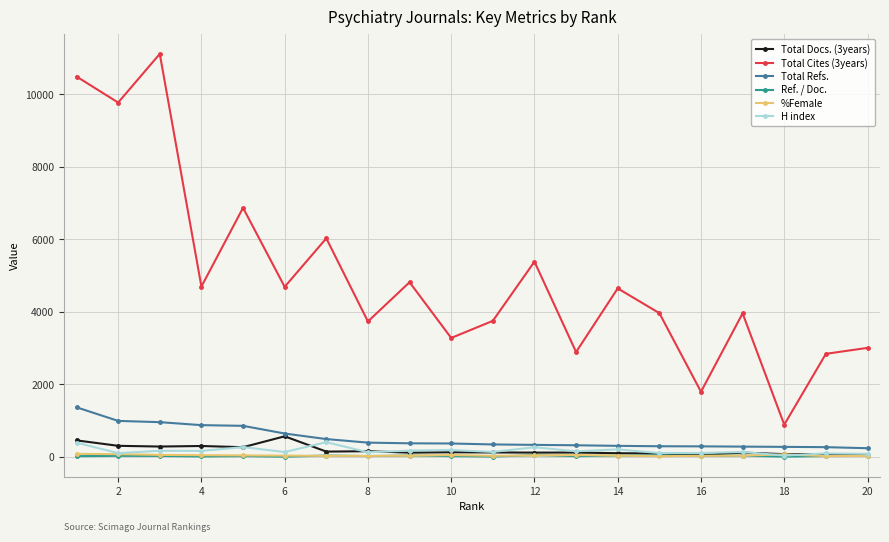

Which series has the largest total across all categories?

Total Cites (3years)